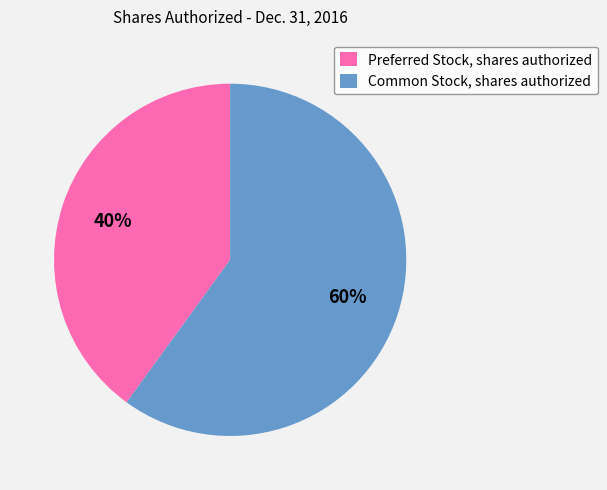

Is it true that Preferred Stock, shares authorized is 46% of the pie?

False